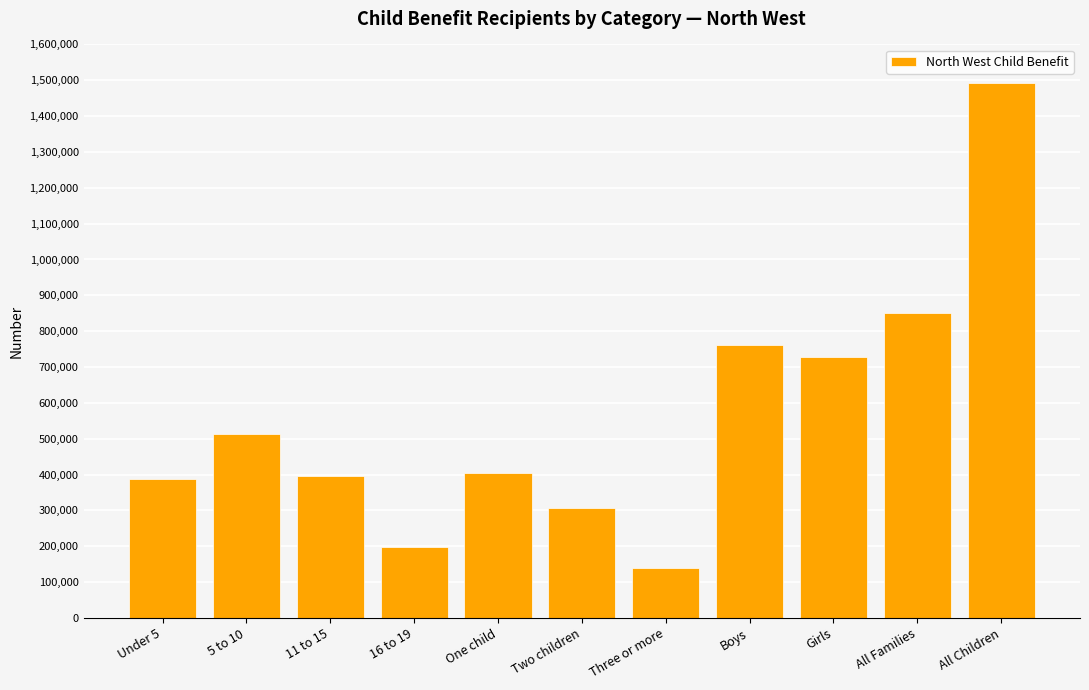

What value does the data have at Boys?

762450